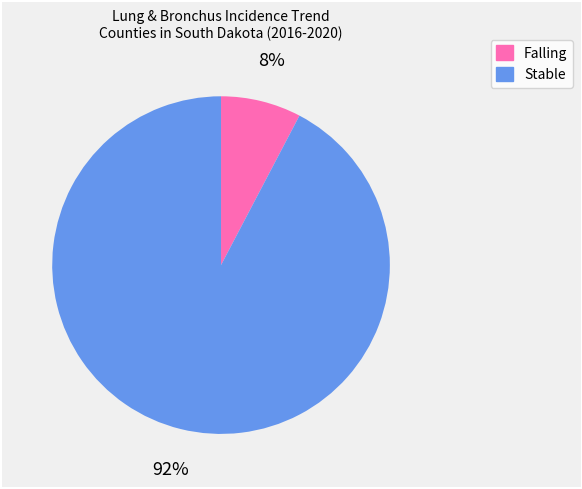

Is there a majority slice in this chart?

Yes